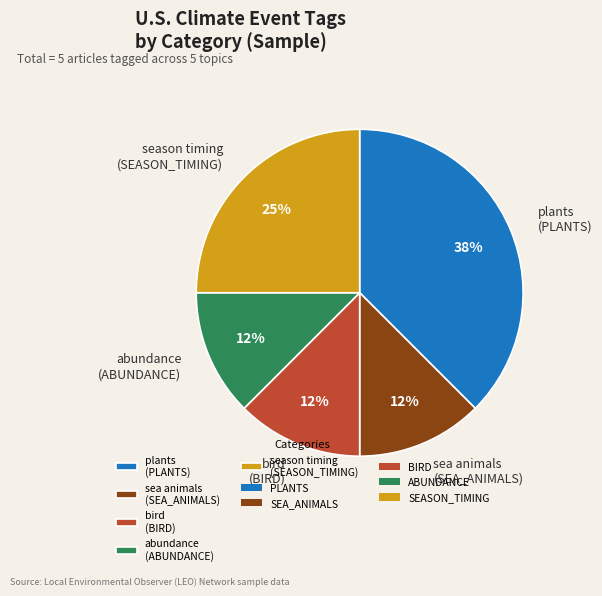

What percentage is the season timing (SEASON_TIMING) slice, to the nearest percent?

25%